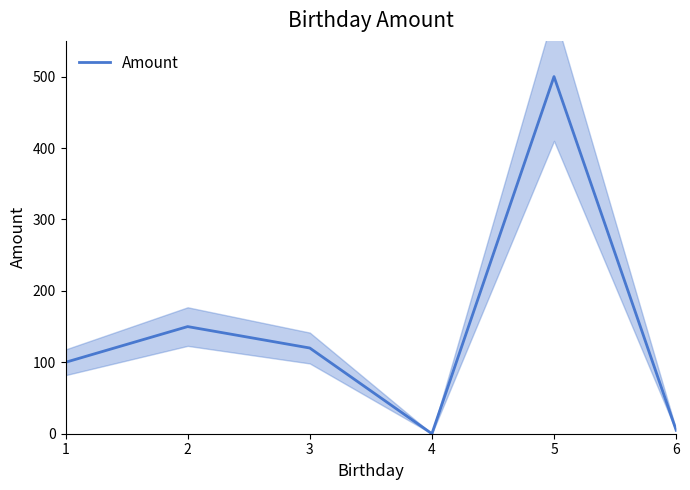

At which category does the data reach its first local valley?

4